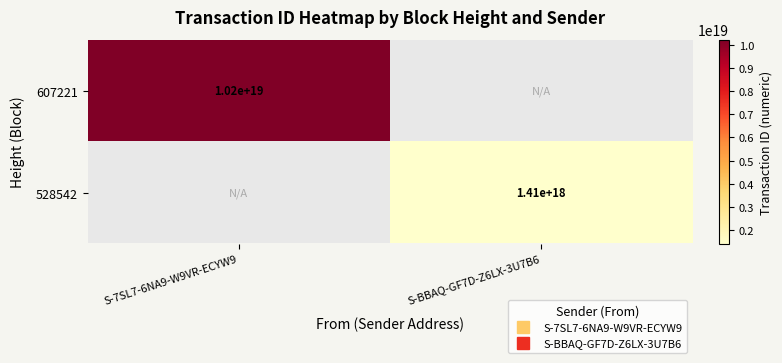

What is the approximate value of 528542 at S-BBAQ-GF7D-Z6LX-3U7B6?

1412333979514203136.0